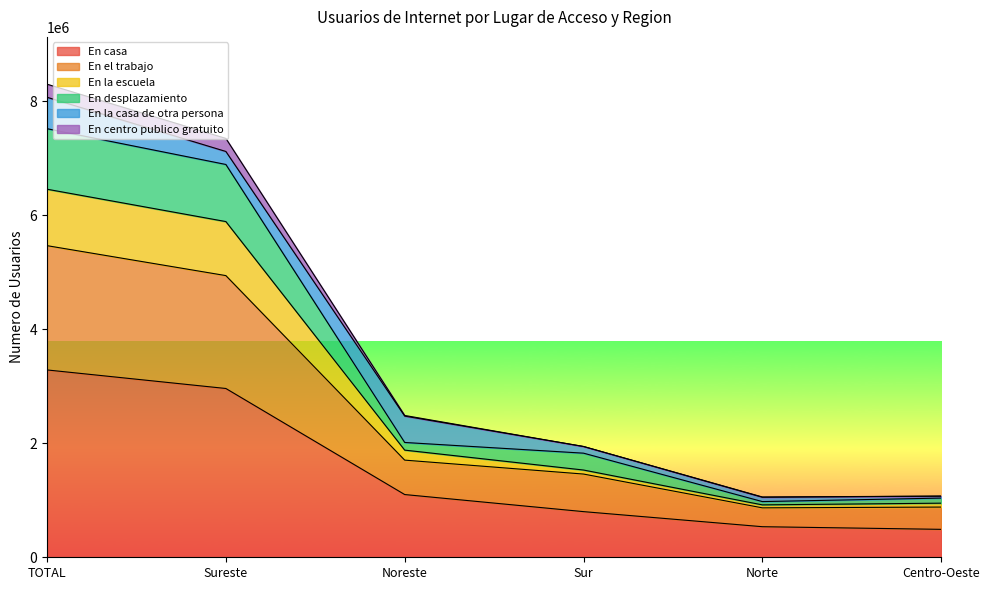

True or false: En la escuela and En centro publico gratuito intersect in this chart.

False